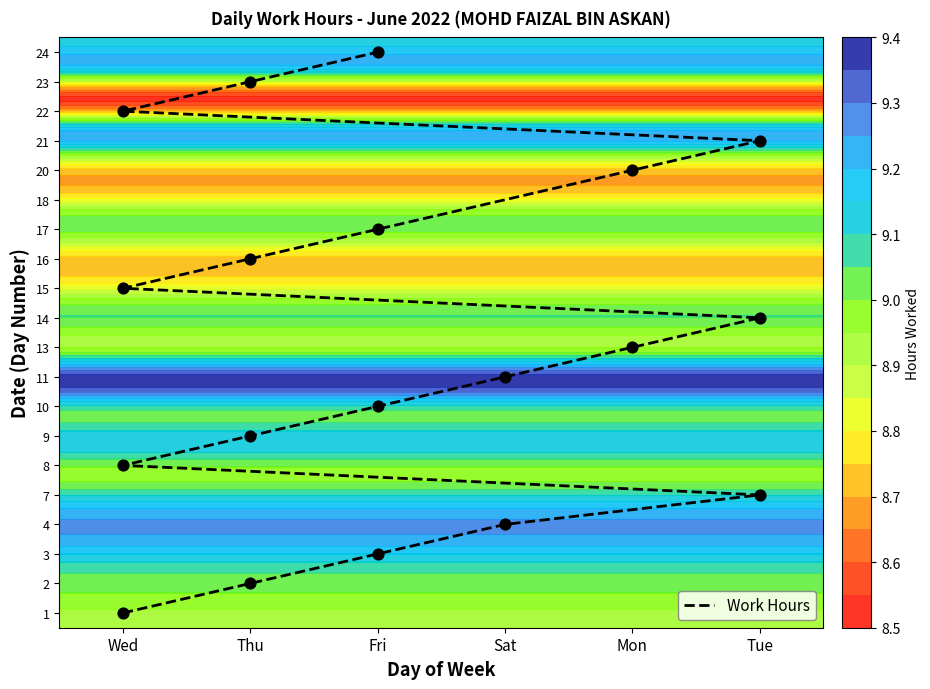

The value at Thu is 9.7. True or false?

False